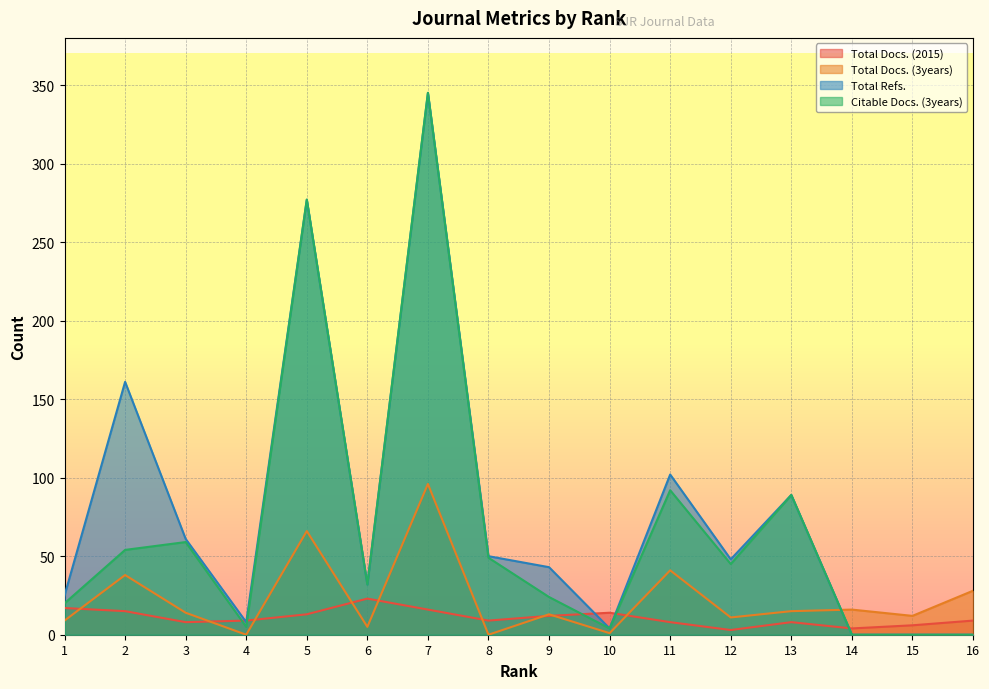

True or false: Citable Docs. (3years) and Total Refs. intersect in this chart.

False